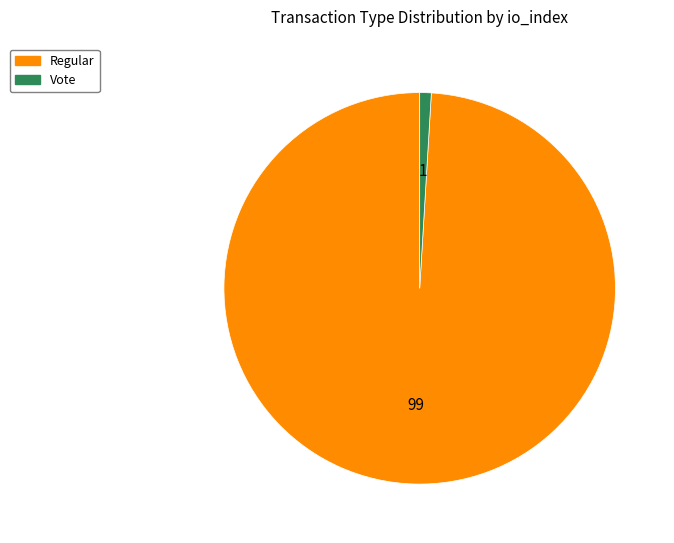

Rank the categories by value from highest to lowest.

Regular, Vote